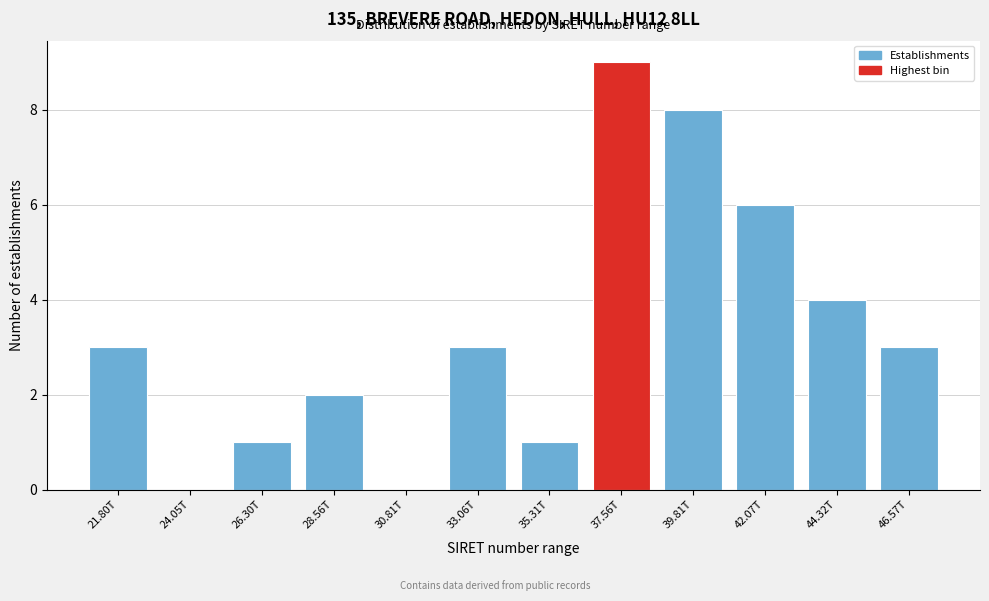

Reading right to left, list all the values displayed in this chart.

46.57T=3	44.32T=4	42.07T=6	39.81T=8	37.56T=9	35.31T=1	33.06T=3	30.81T=0	28.56T=2	26.30T=1	24.05T=0	21.80T=3